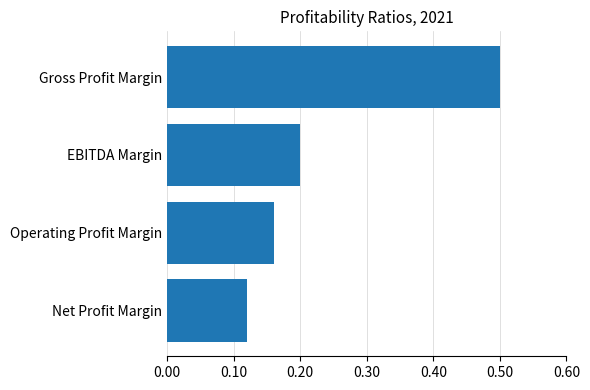

At which category does the chart reach its minimum across all series?

Net Profit Margin